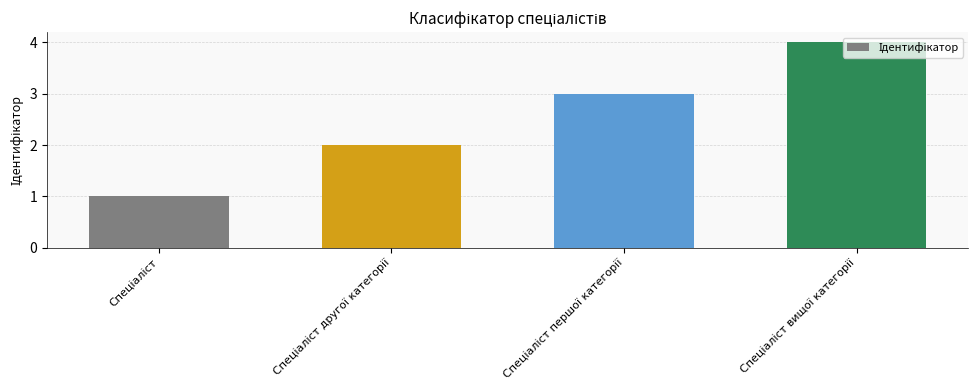

What is the greatest value displayed?

4